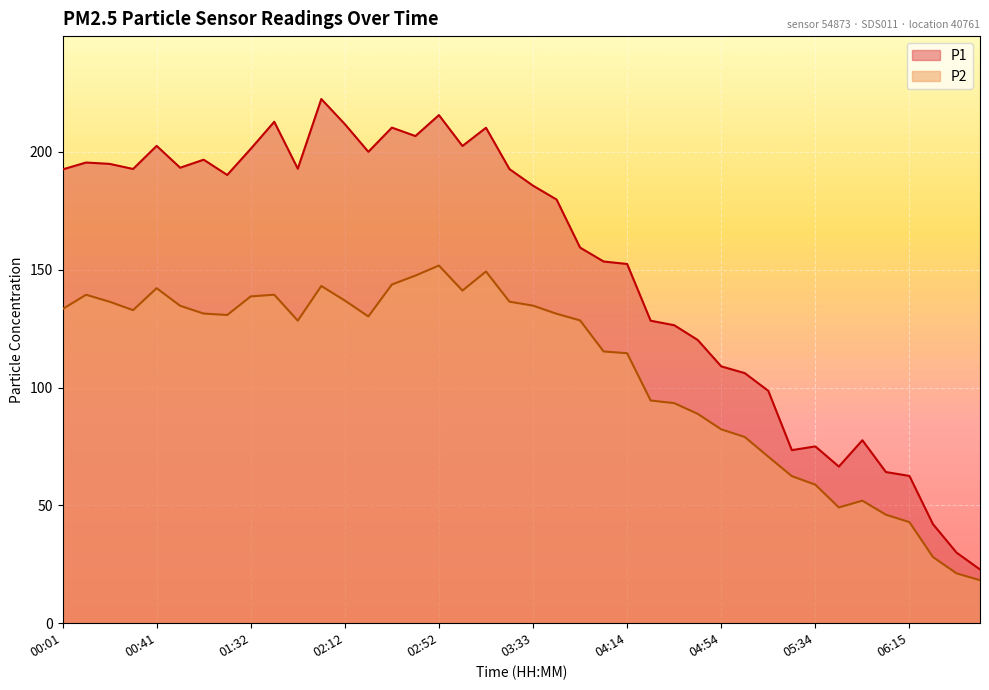

At how many categories does at least one series exceed 84?

31